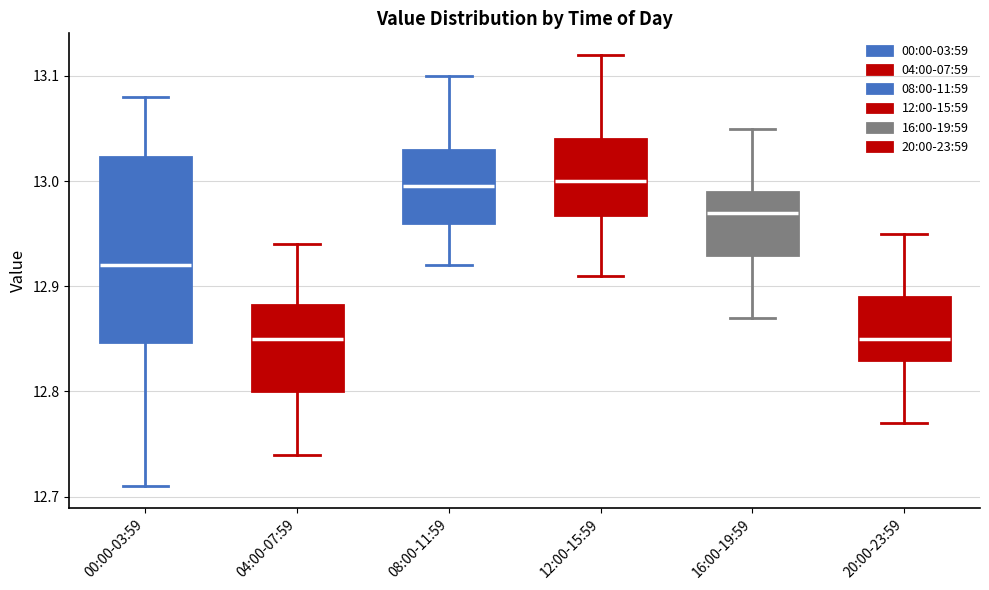

Reading left to right, read every box against the y-axis: the position of its median line, the range the box covers, and the ends of its whiskers. The values are not printed on the chart, so give them approximately, as read against the axis.

00:00-03:59: median 12.92, box 12.85 to 13.02, whiskers 12.71 to 13.08
04:00-07:59: median 12.85, box 12.80 to 12.88, whiskers 12.74 to 12.94
08:00-11:59: median 13.00, box 12.96 to 13.03, whiskers 12.92 to 13.10
12:00-15:59: median 13.00, box 12.97 to 13.04, whiskers 12.91 to 13.12
16:00-19:59: median 12.97, box 12.93 to 12.99, whiskers 12.87 to 13.05
20:00-23:59: median 12.85, box 12.83 to 12.89, whiskers 12.77 to 12.95